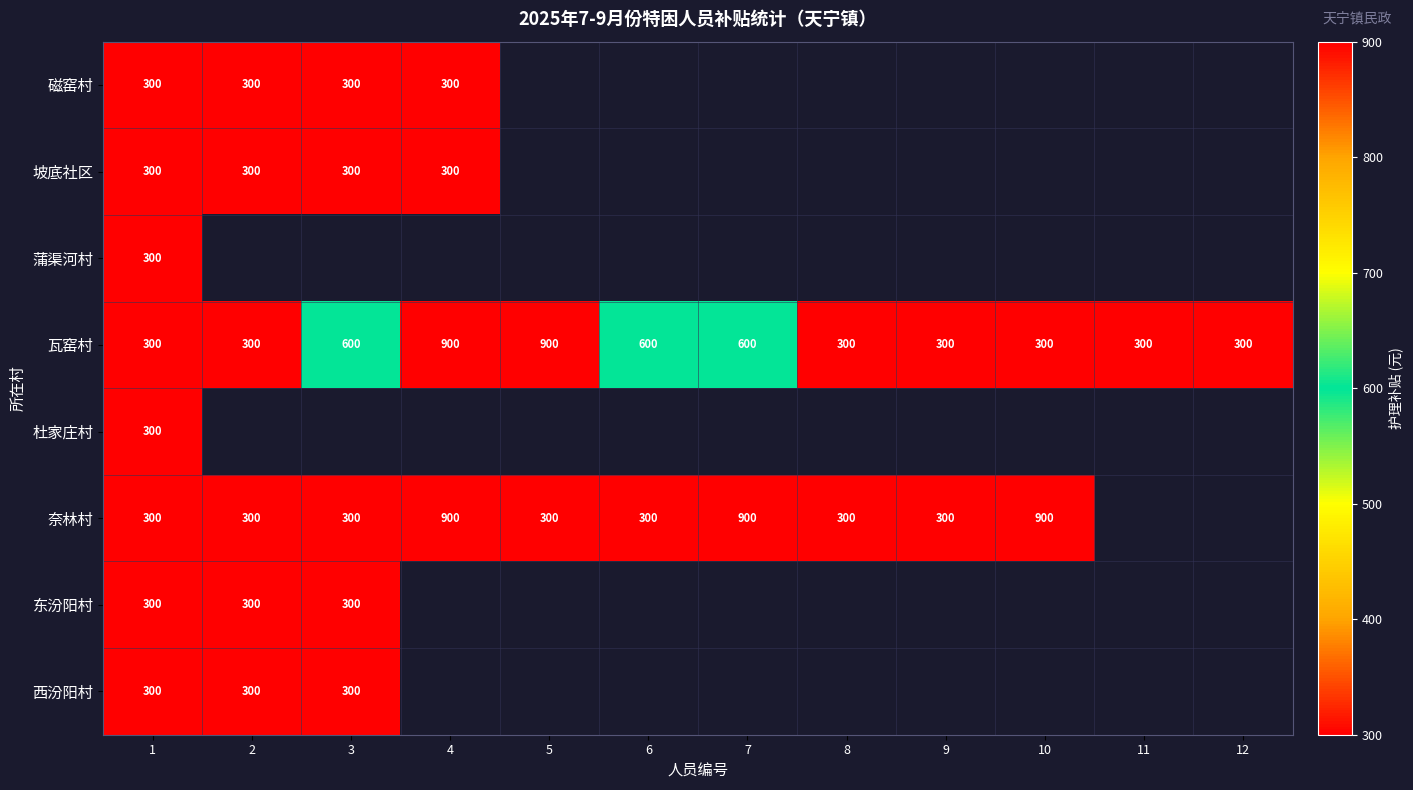

How many 瓦窑村 values are between 300 and 600?

10